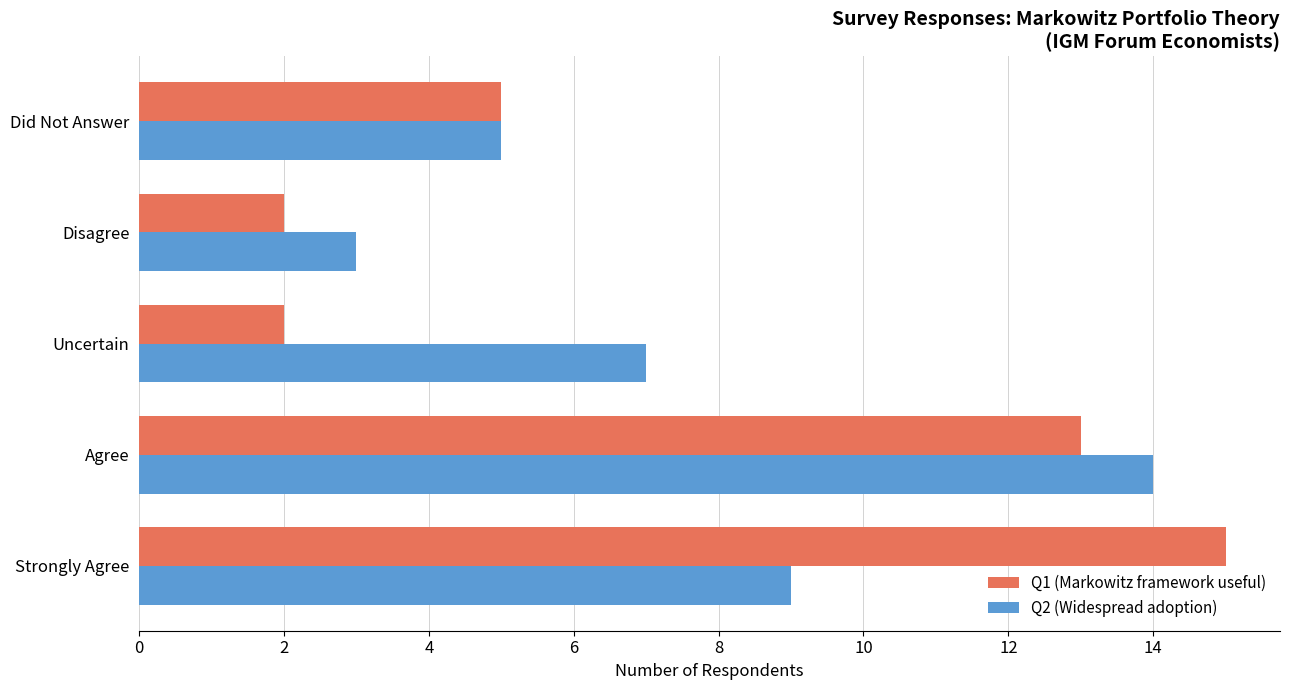

What is the minimum value for Q2 (Widespread adoption)?

3